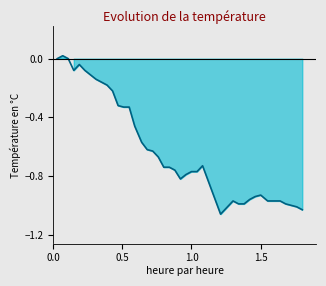

Reading left to right, list all the values displayed in this chart.

0.0	0.0	0.0	-0.1	-0.0	-0.1	-0.1	-0.1	-0.2	-0.2	-0.2	-0.3	-0.3	-0.3	-0.5	-0.6	-0.6	-0.6	-0.7	-0.7	-0.7	-0.8	-0.8	-0.8	-0.8	-0.8	-0.7	-1.1	-1.0	-1.0	-1.0	-1.0	-0.9	-0.9	-1.0	-1.0	-1.0	-1.0	-1.0	-1.0